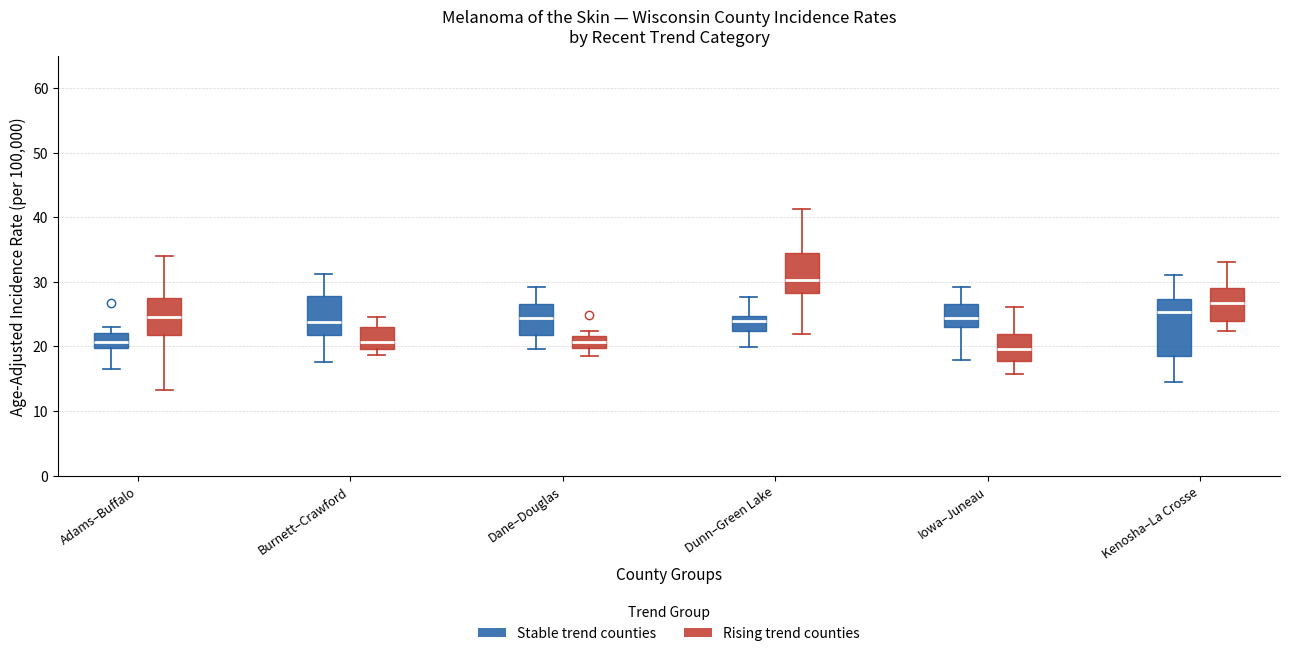

Where does the lower whisker of the box for Adams–Buffalo (Stable trend counties) end on the y-axis? The values are not printed on the chart, so give them approximately, as read against the axis.

16